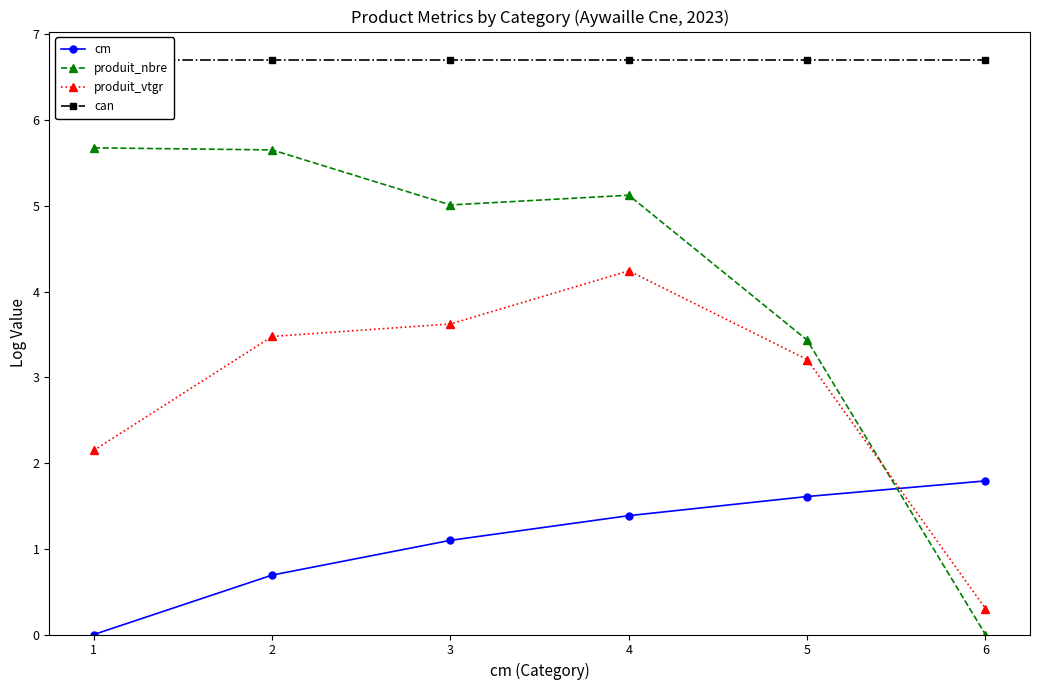

Does the chart display data point markers on the line(s)?

Yes